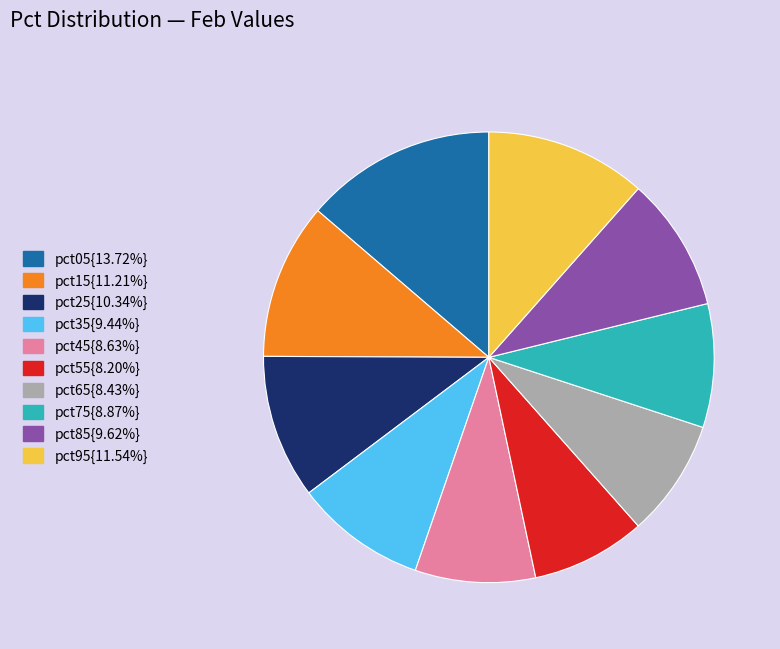

How many slices are in this pie chart?

10